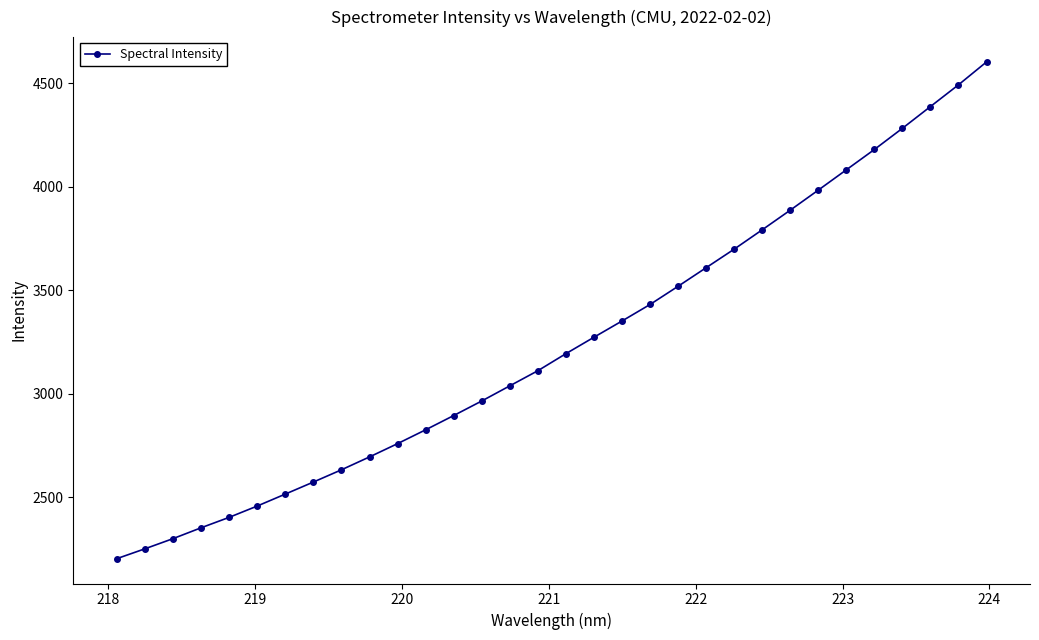

What is the maximum value shown in the chart?

4602.9